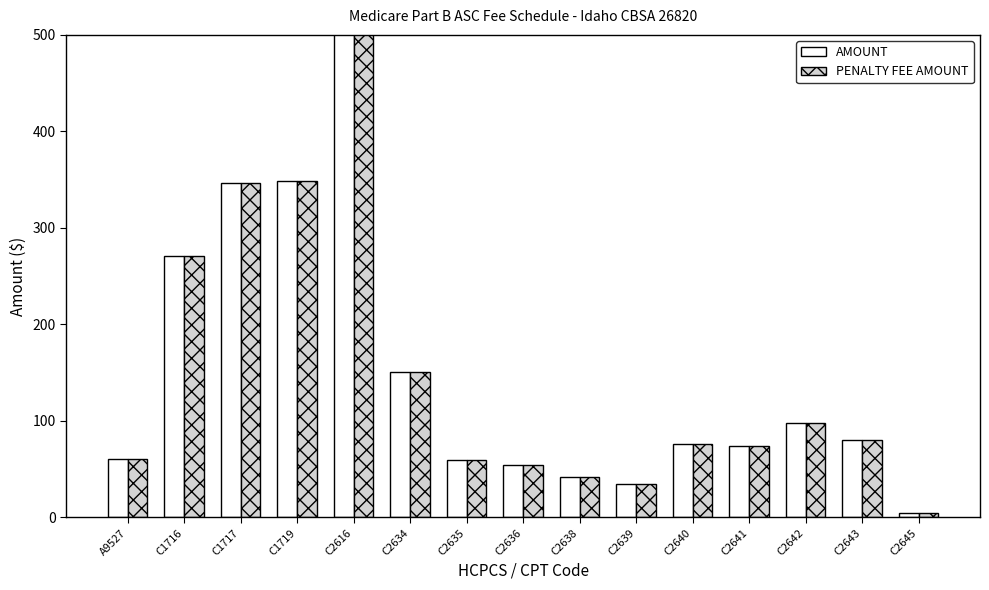

How many groups of bars are there?

15